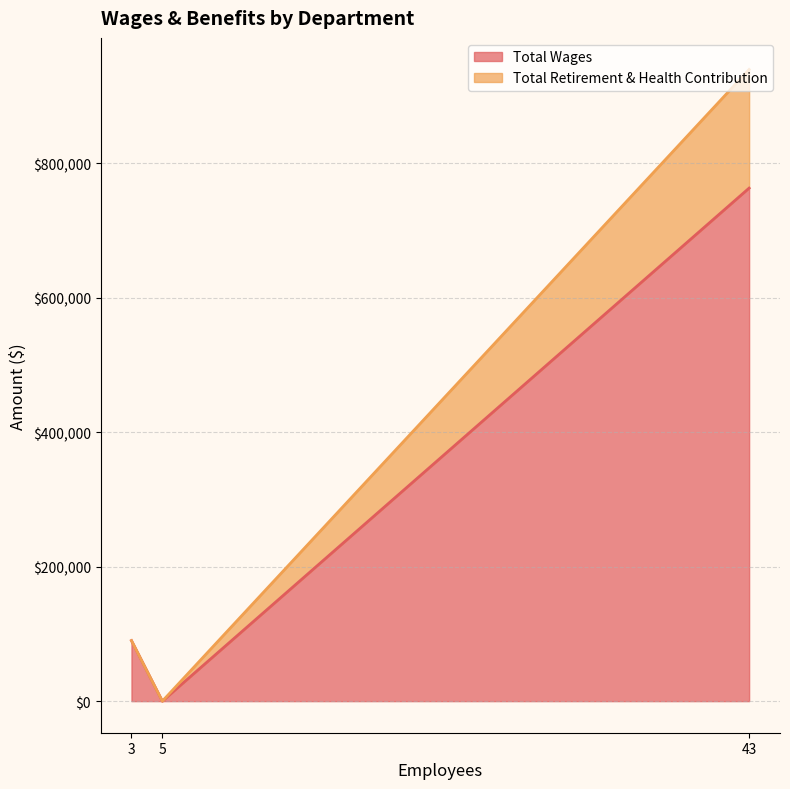

Which series has the largest total across all categories?

Total Wages